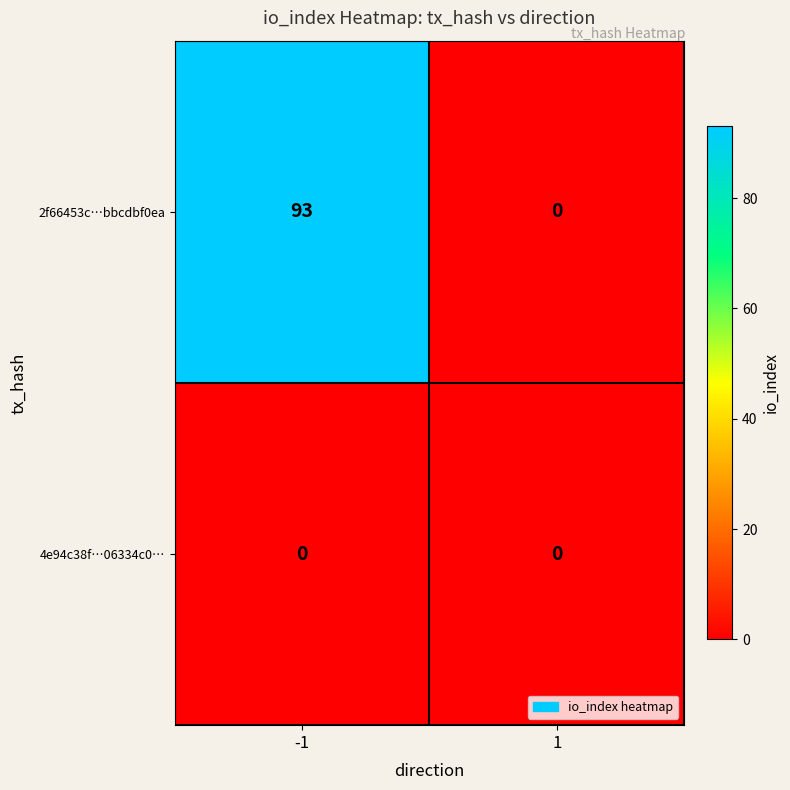

What is the maximum value shown in the chart?

93